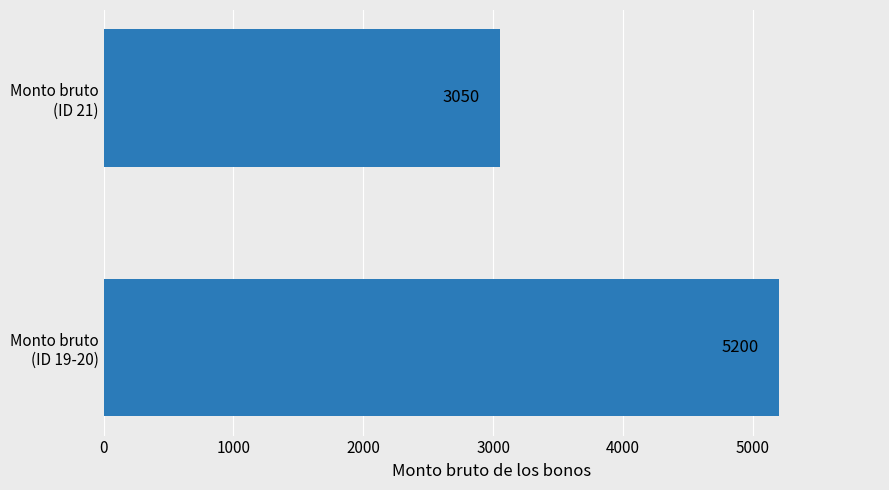

What is the greatest value displayed?

5200